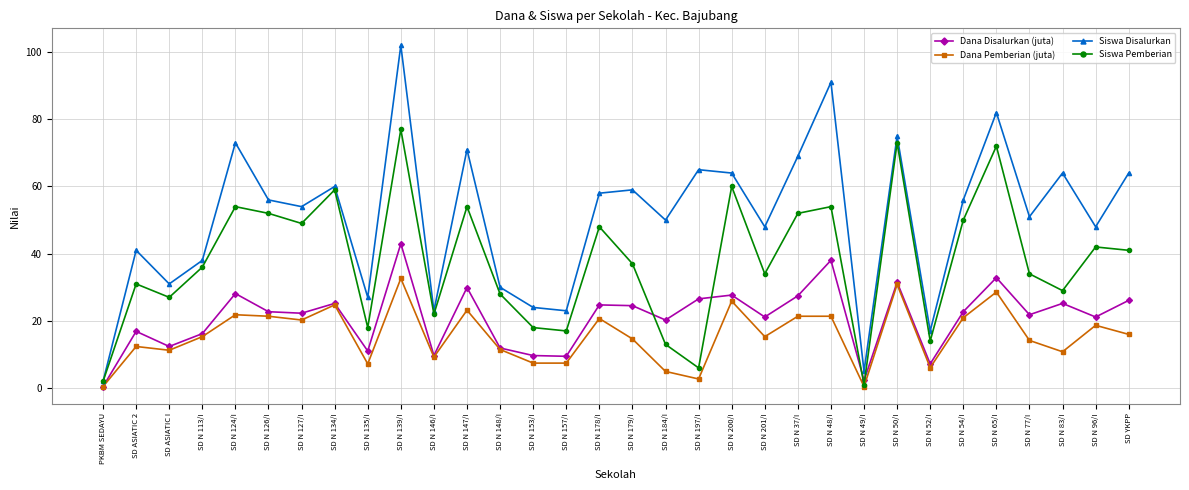

What are all the series names shown in the legend?

Dana Disalurkan (juta), Dana Pemberian (juta), Siswa Disalurkan, Siswa Pemberian